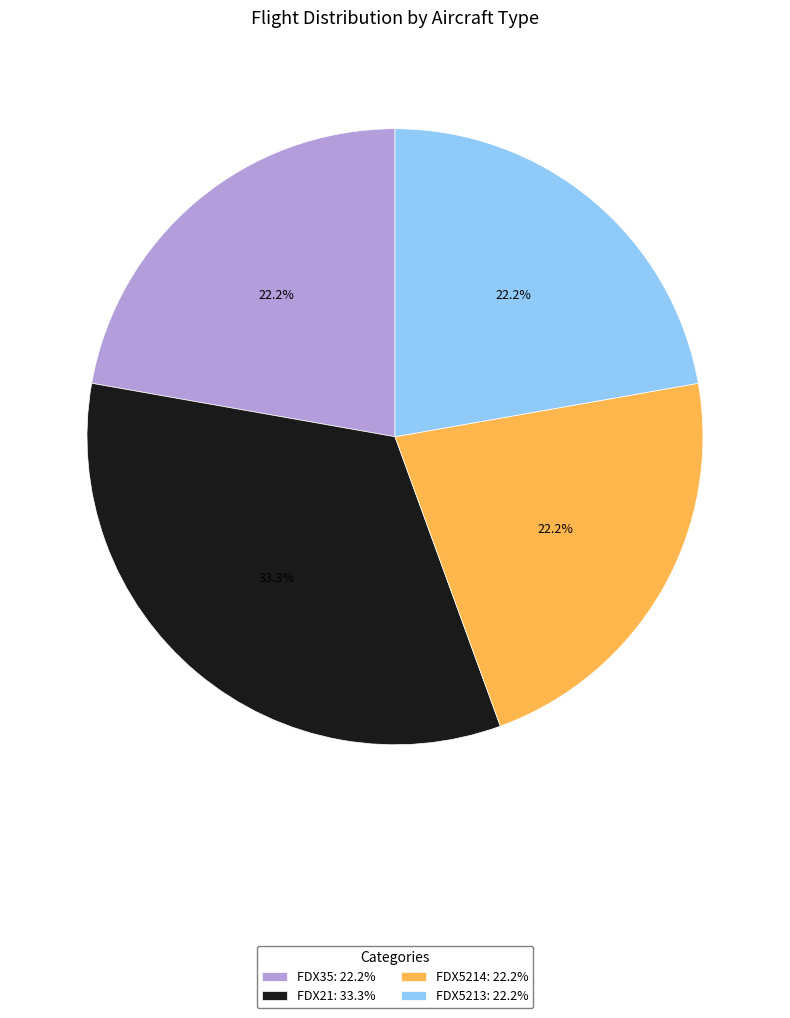

Is FDX21: 33.3% the majority of the pie?

No